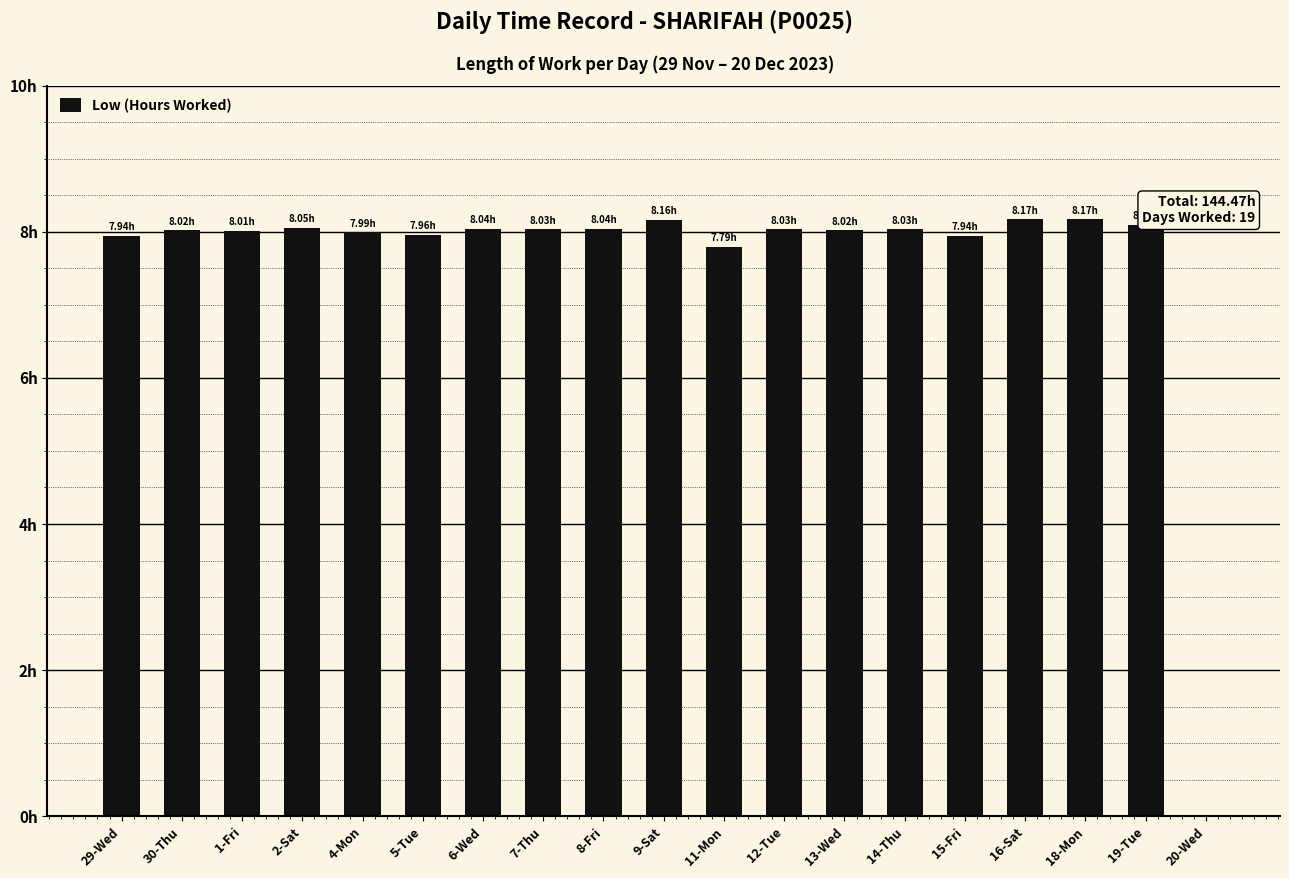

Which category has the lowest value across all series?

20-Wed